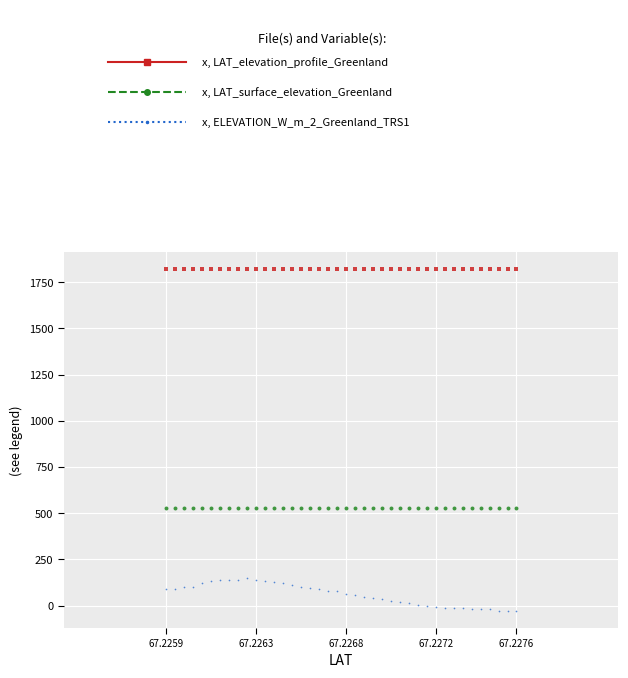

Across all data points, what is the range of Y values (max minus min)?

1849.2